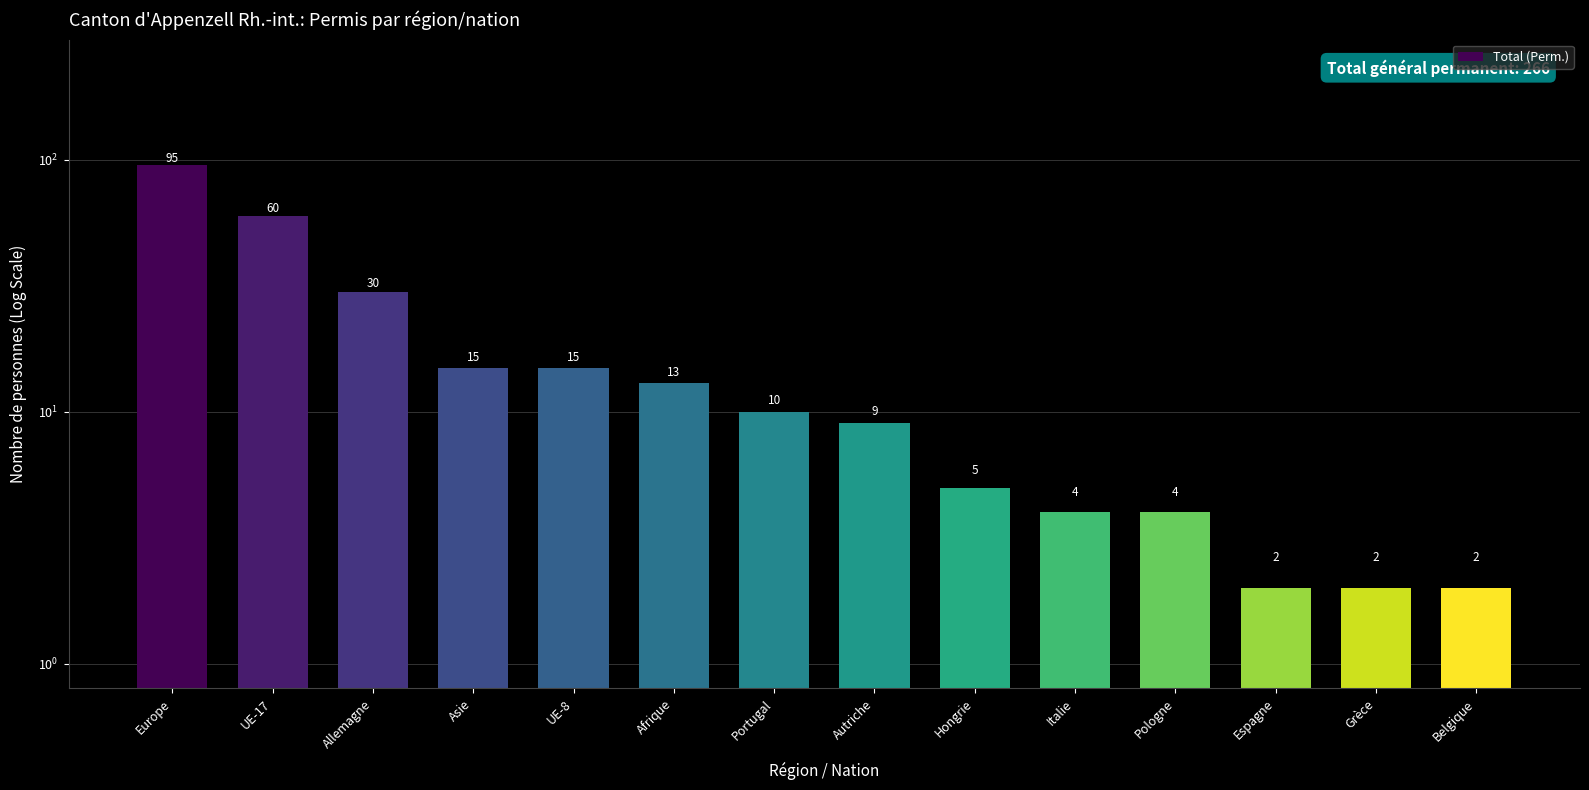

What is the smallest value displayed?

2